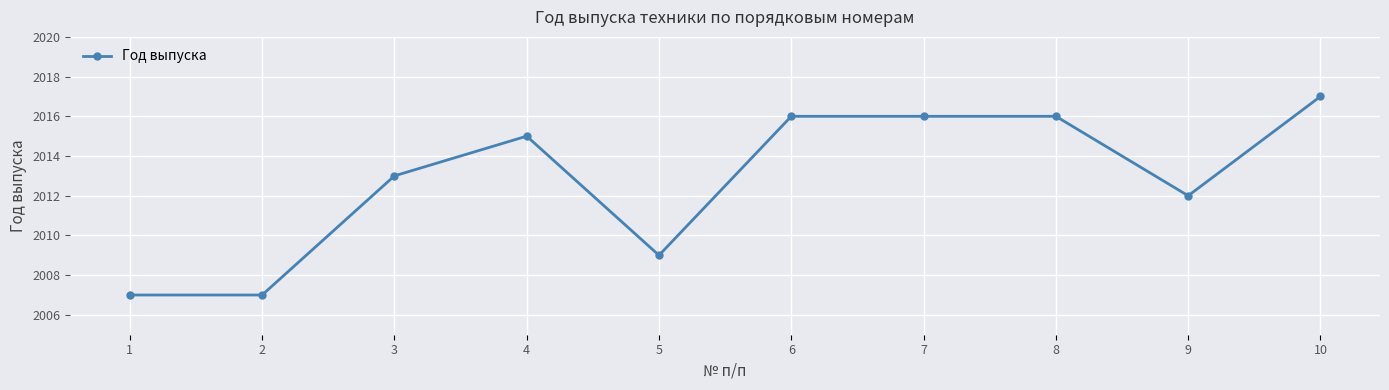

What is the change in value from 4 to 8?

+1